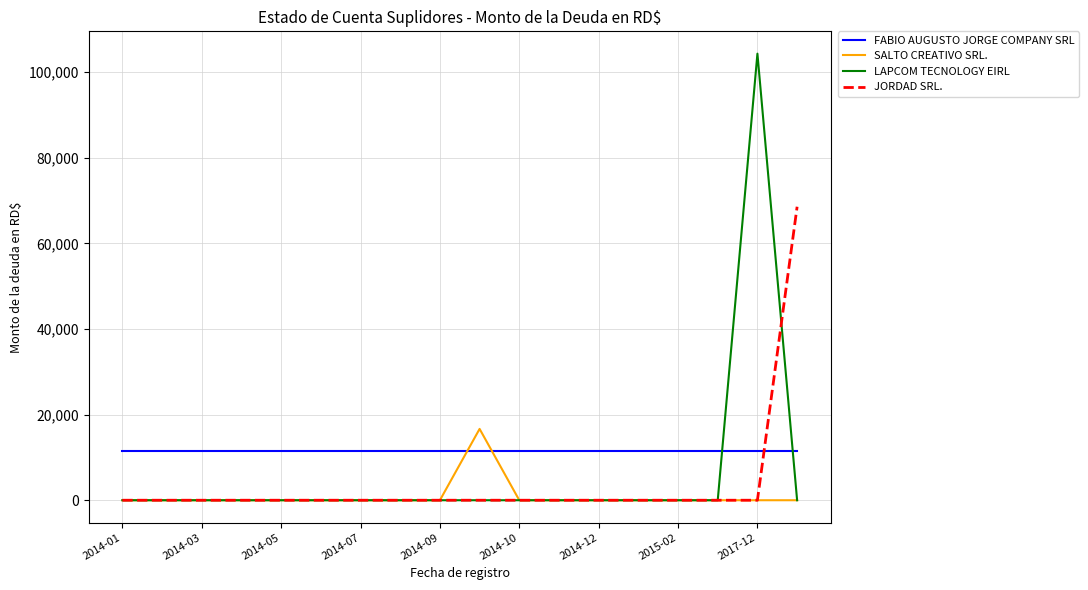

True or false: LAPCOM TECNOLOGY EIRL has more than 0 points higher than both neighbors.

True